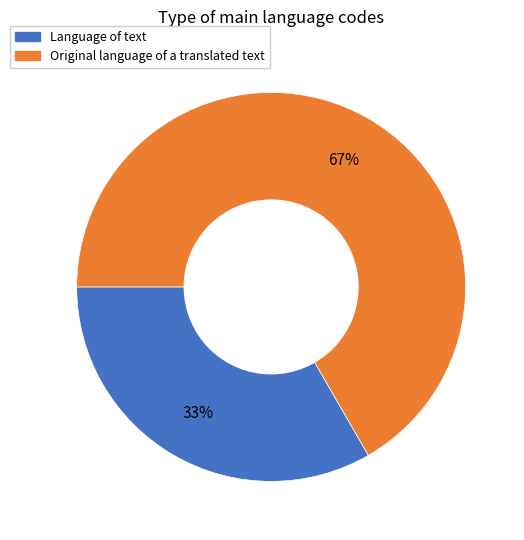

Between Original language of a translated text and Language of text, which is larger?

Original language of a translated text